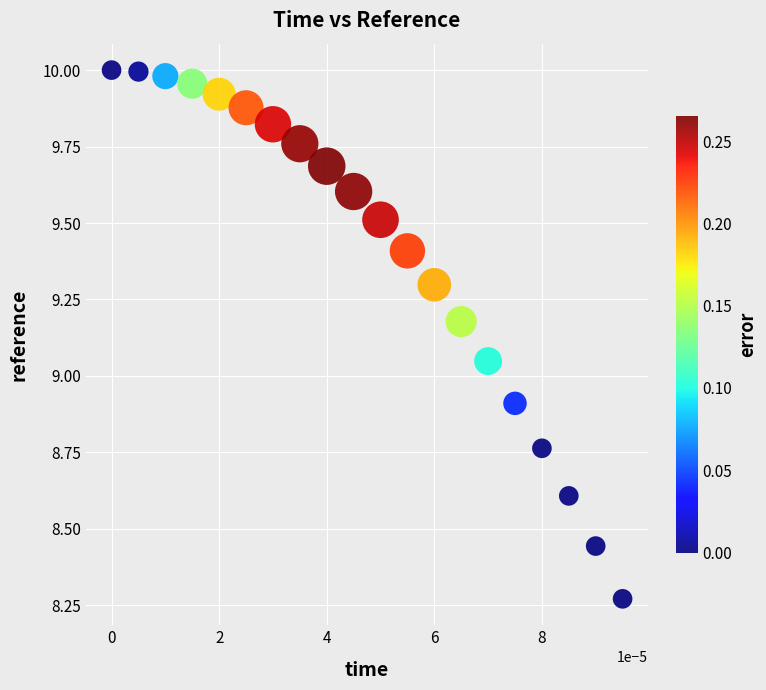

What is the range of Y values (max minus min)?

1.7